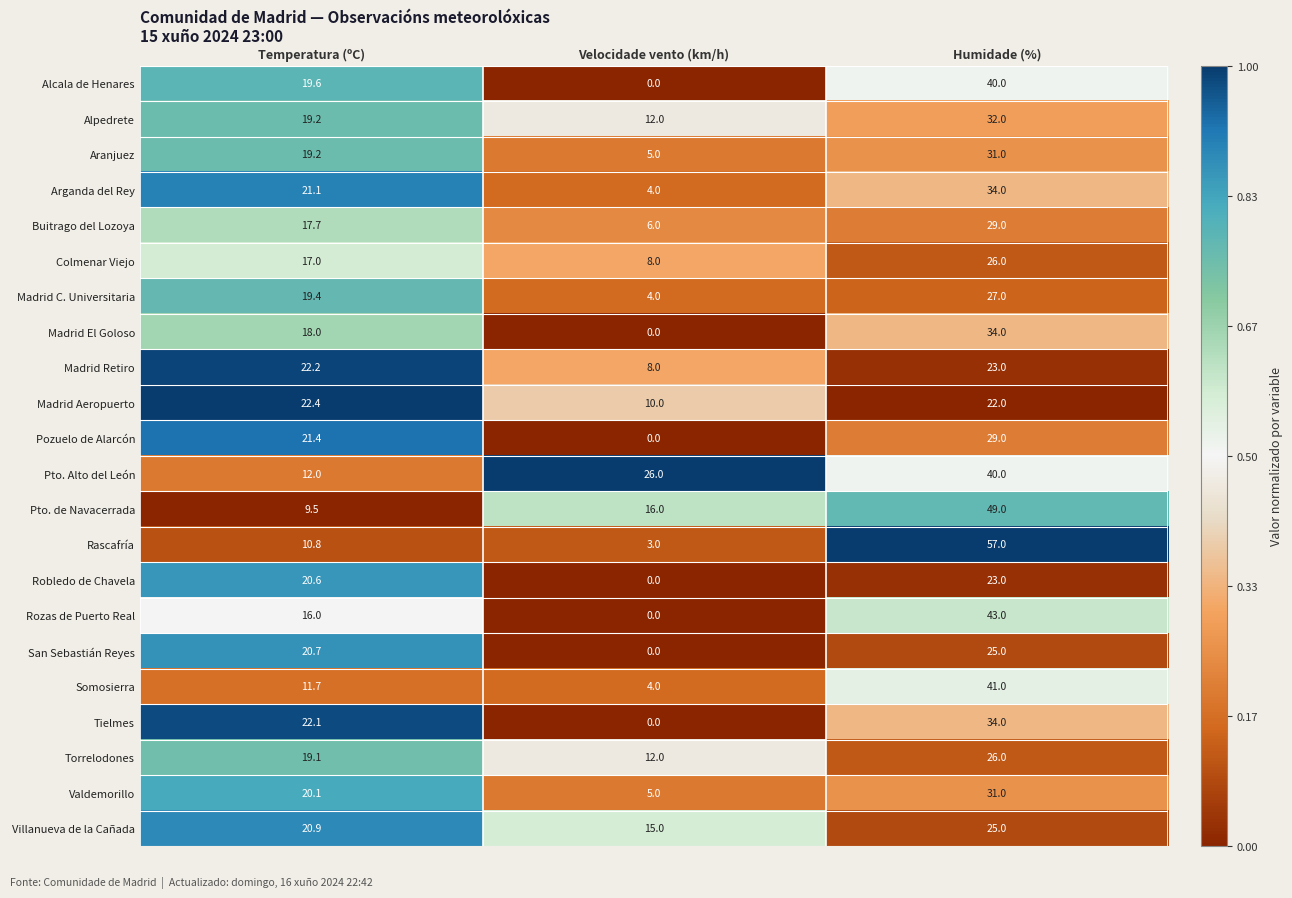

What is the minimum value for Buitrago del Lozoya?

6.0